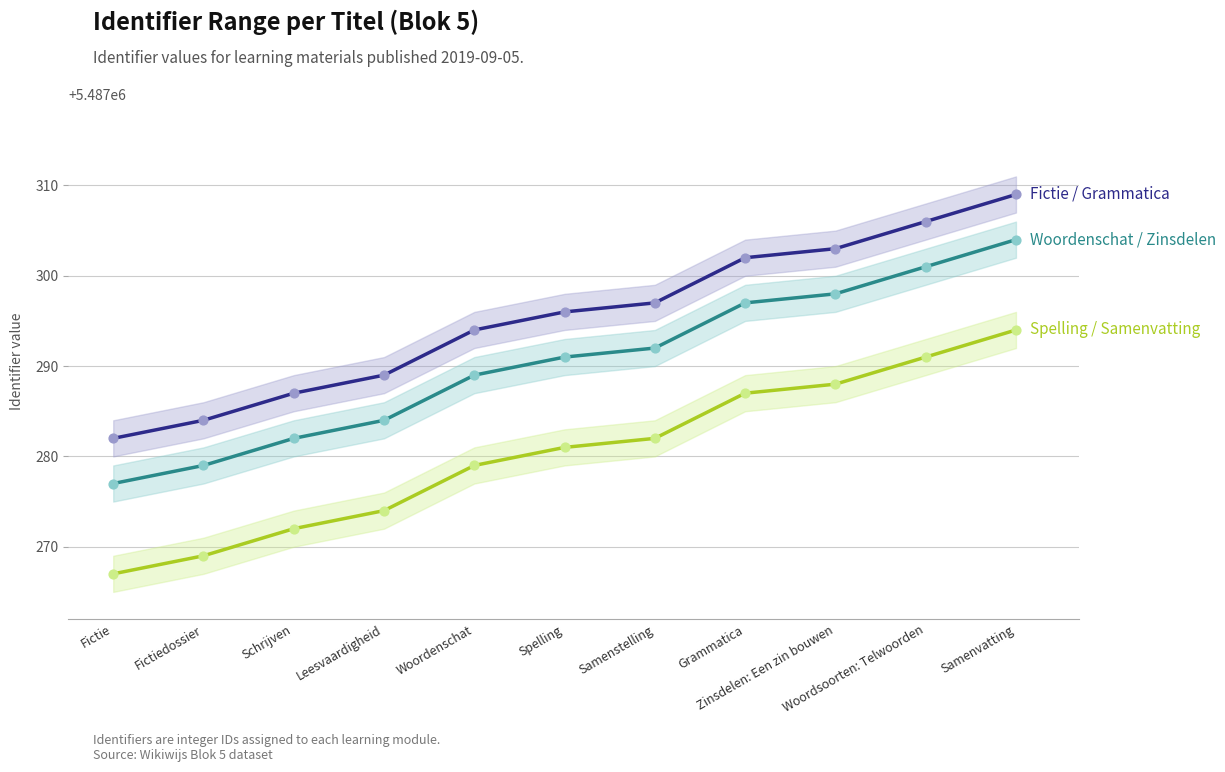

At how many categories does at least one series exceed 5487289?

7